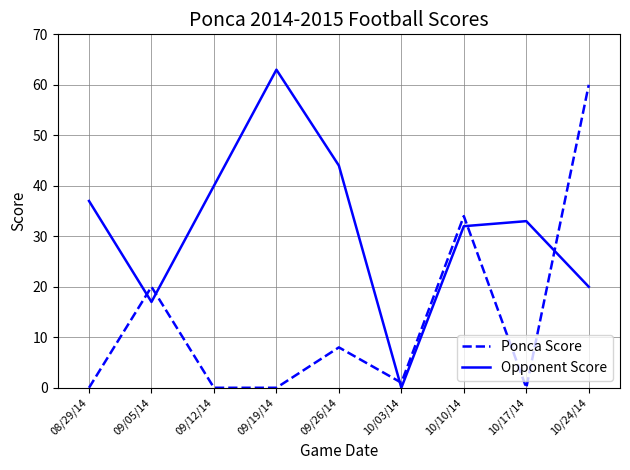

In Opponent Score, how many points are lower than both neighbors (excluding endpoints)?

2